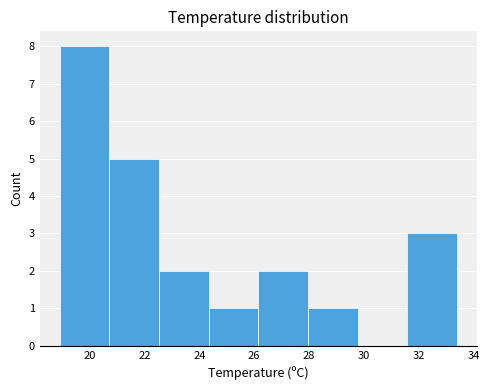

What is the height of the bar covering 22.6 to 24.4 on the x-axis? Neither the bar edges nor the heights are printed on the chart, so give them approximately, as read against the axes.

2